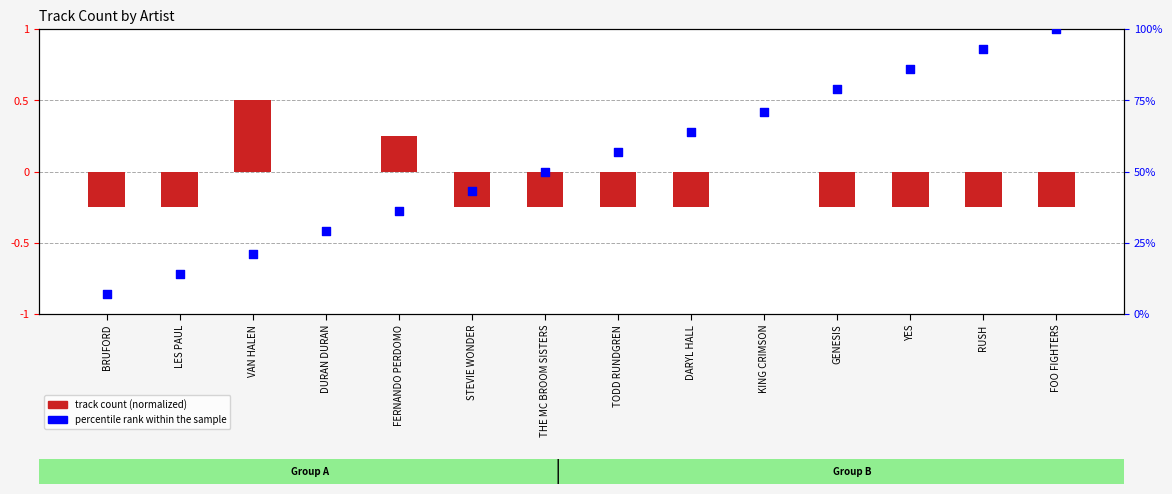

Is the value of percentile rank within the sample at FOO FIGHTERS greater than the value of track count (normalized) at DARYL HALL?

Yes